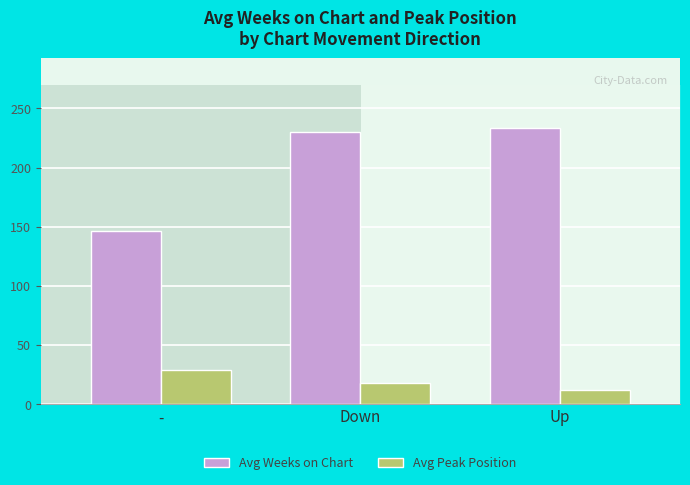

List the labels in order of Avg Peak Position value, smallest first.

Up, Down, -